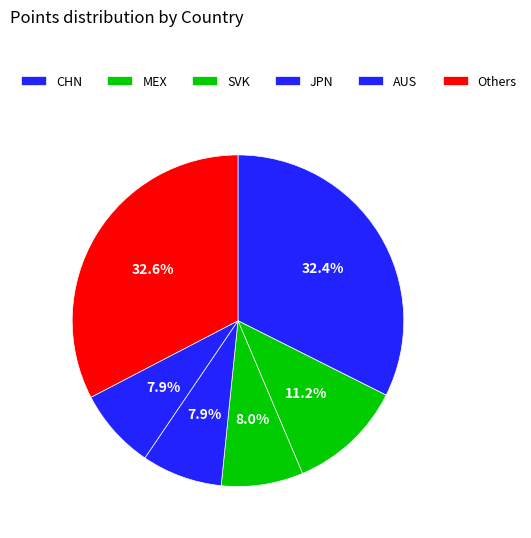

Does AUS account for over 50% of the chart?

No